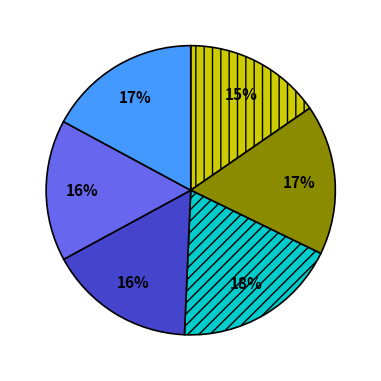

To the nearest percent, what is the difference between the largest and smallest slice percentages?

3%